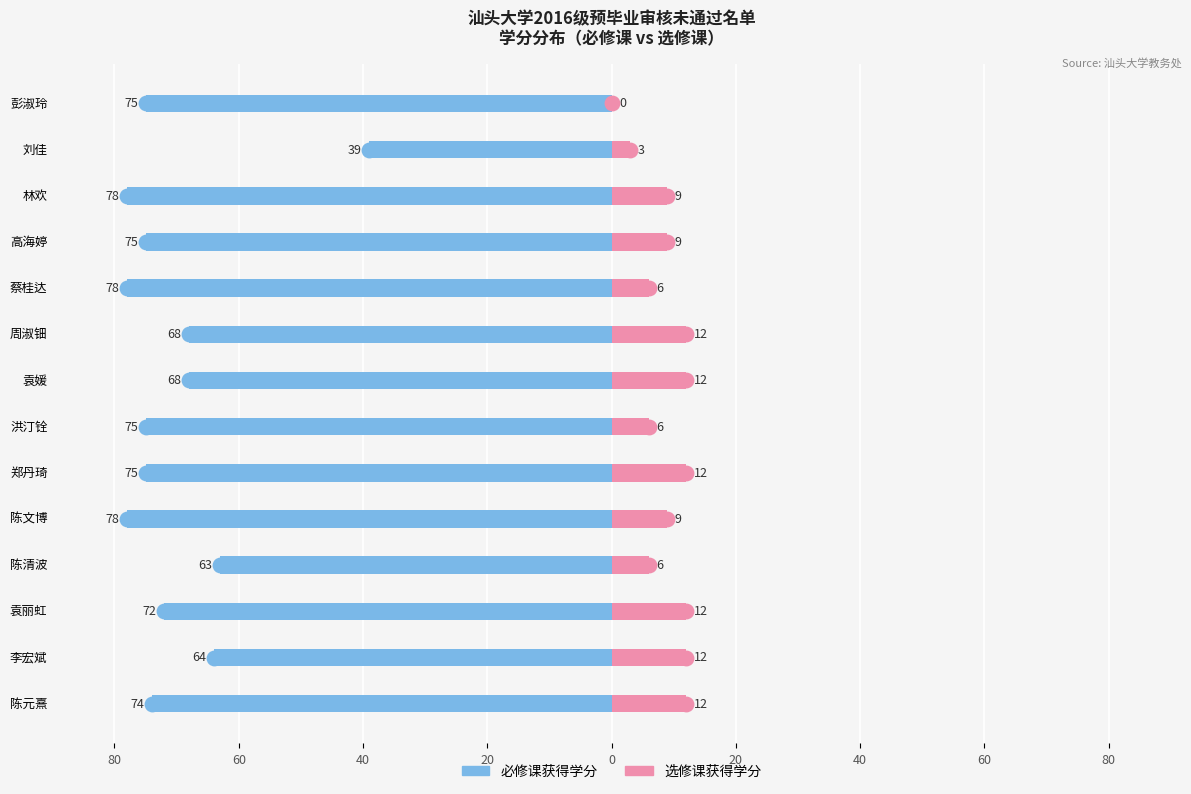

How many bars are there in total?

28